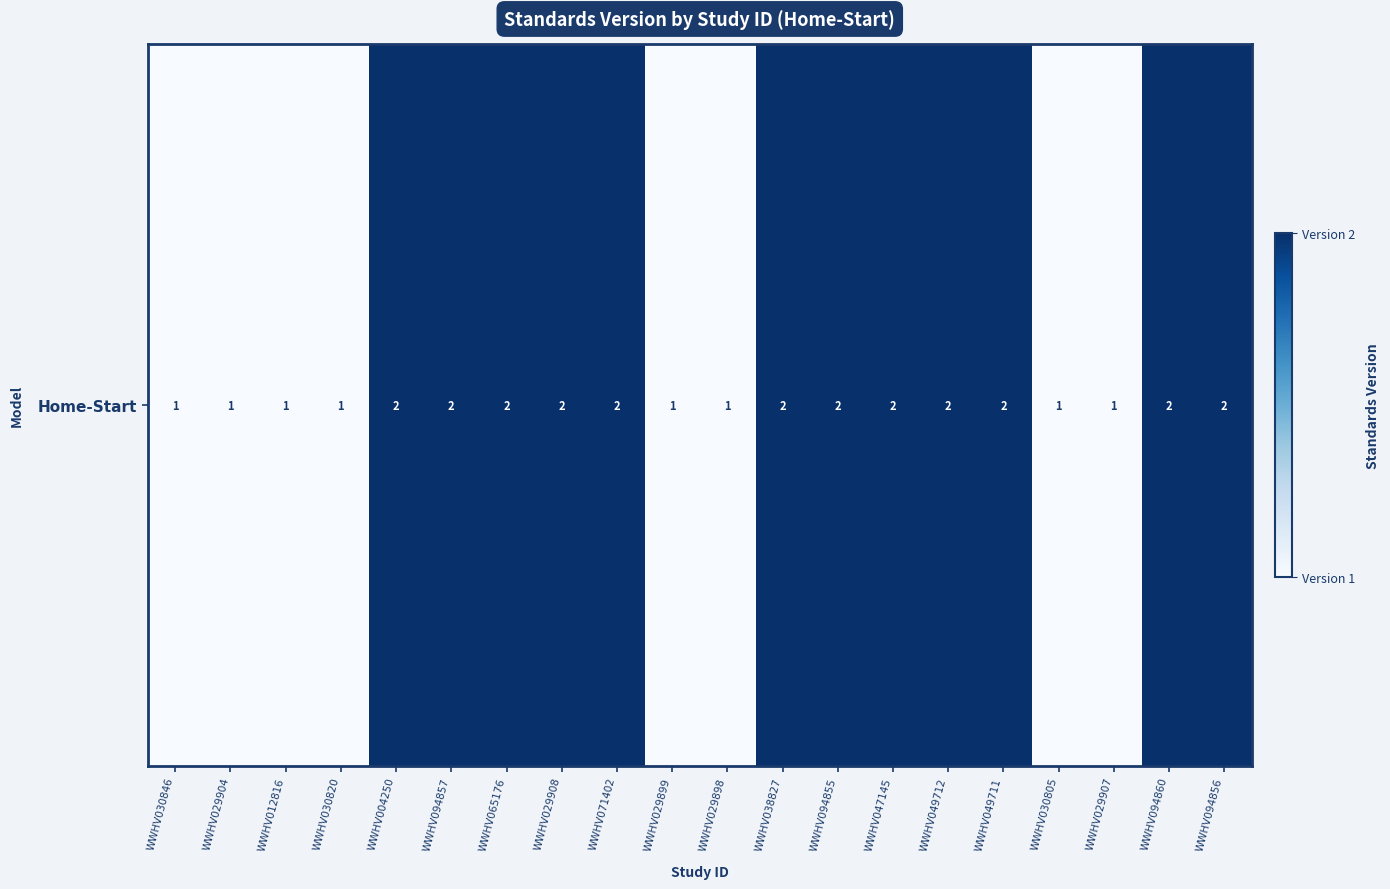

True or false: the data shows 1 at WWHV029907.

True